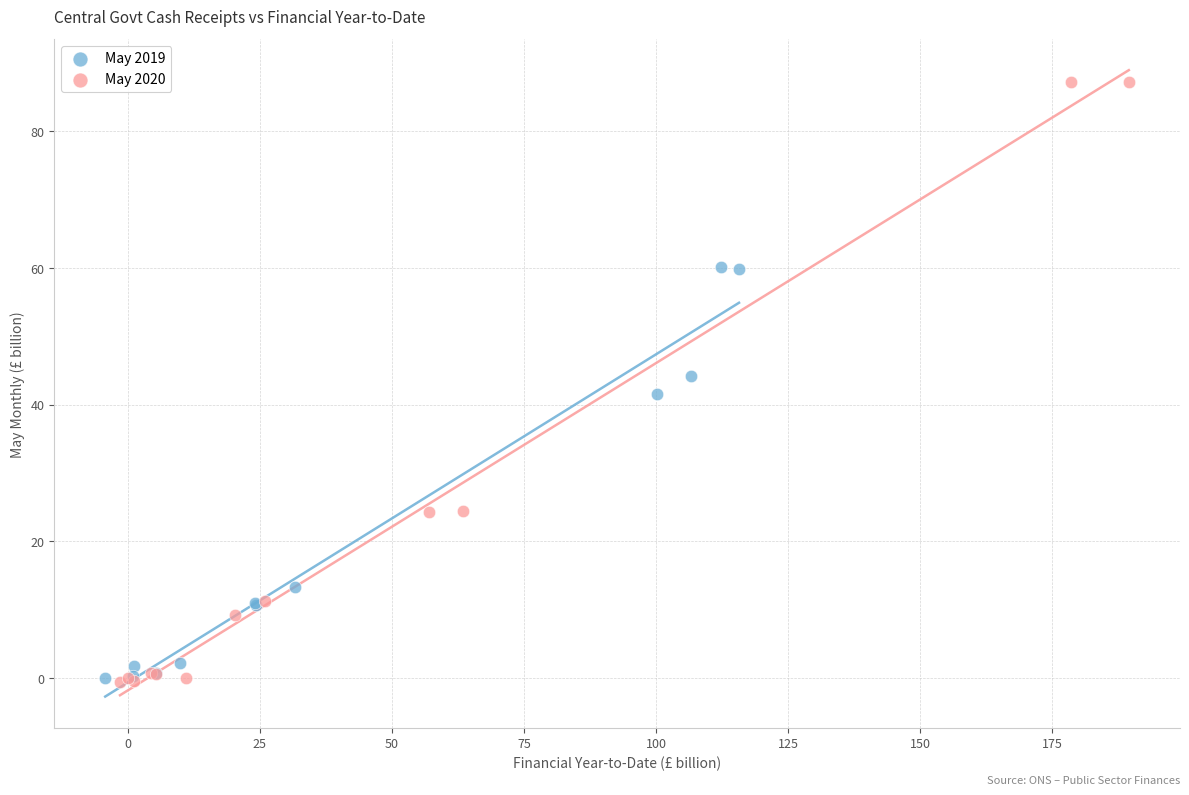

Which series has the widest spread of Y values?

May 2020